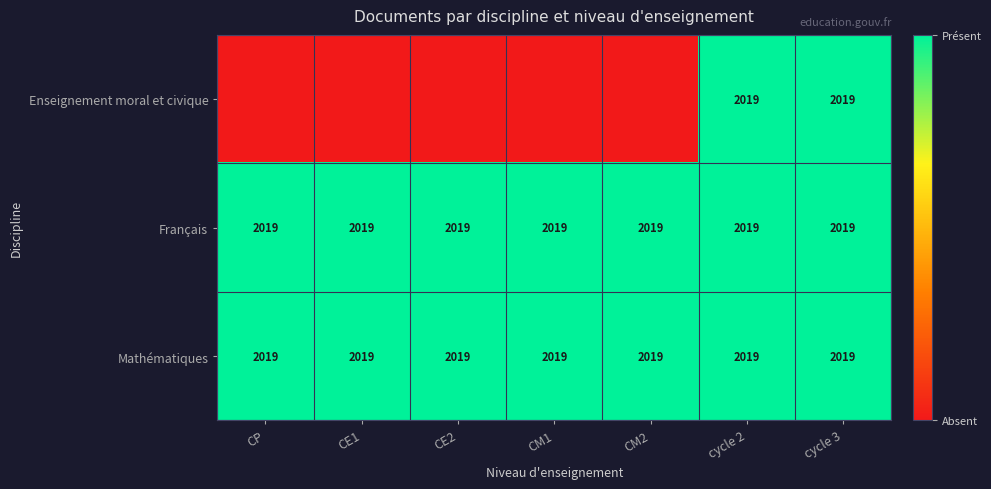

At how many categories does at least one series exceed 0?

7